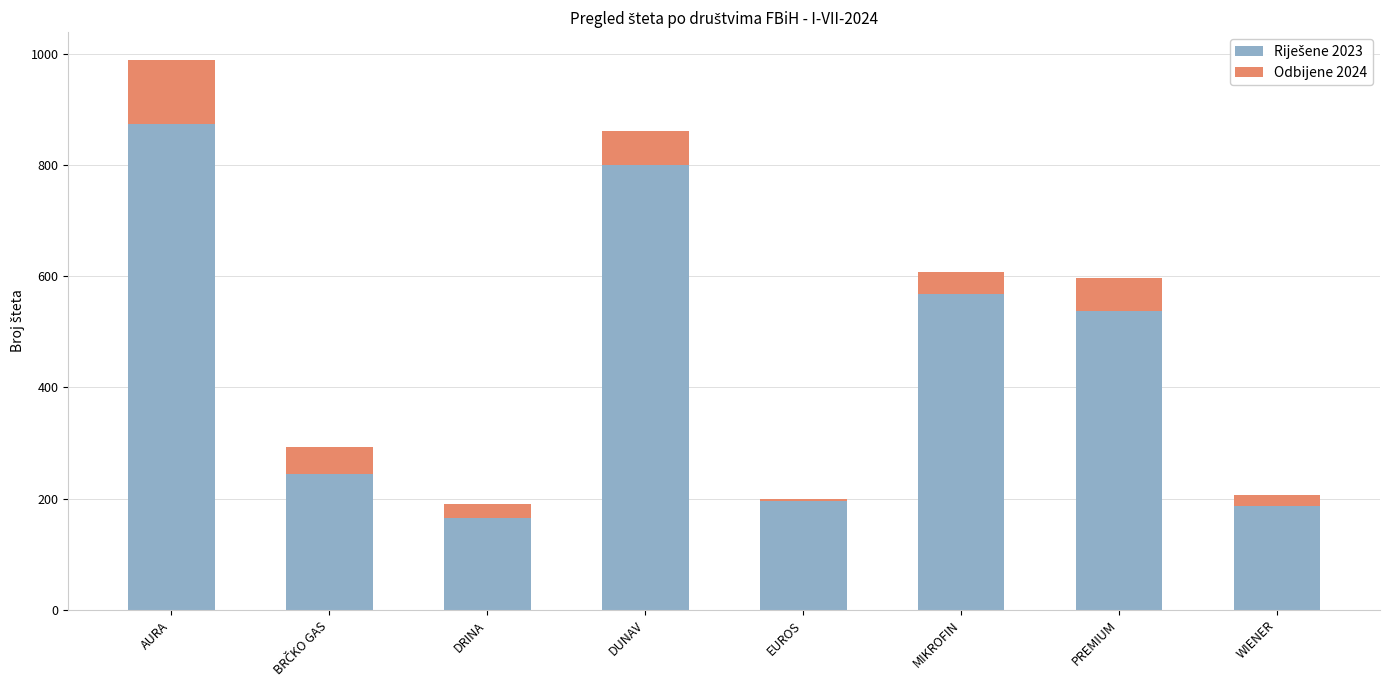

At which category is the sum across all series the highest?

AURA